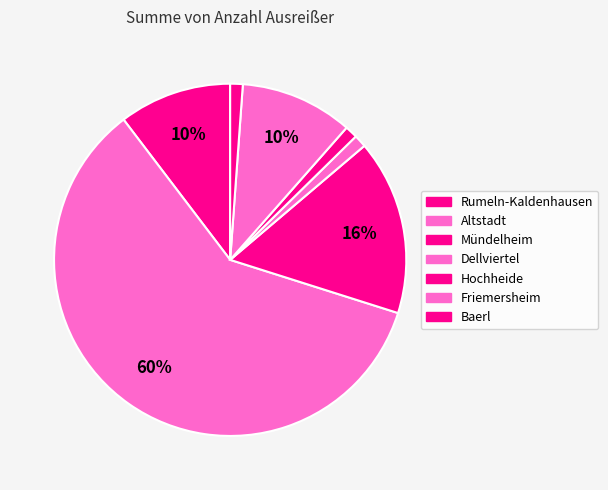

What is the smallest slice in the pie chart?

Dellviertel